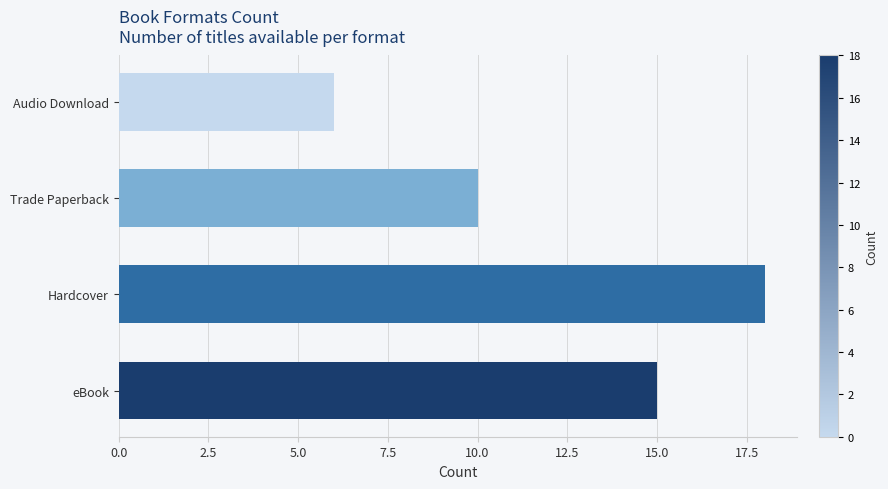

What is the sum of the values at eBook and Hardcover?

33